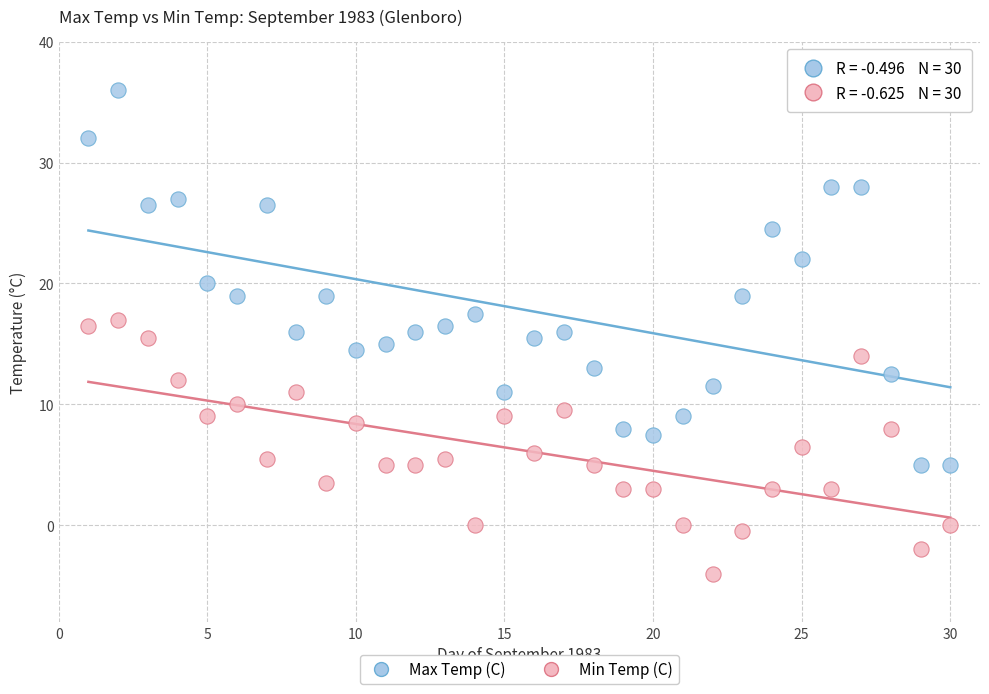

Across all data points, what is the range of X values (max minus min)?

29.0